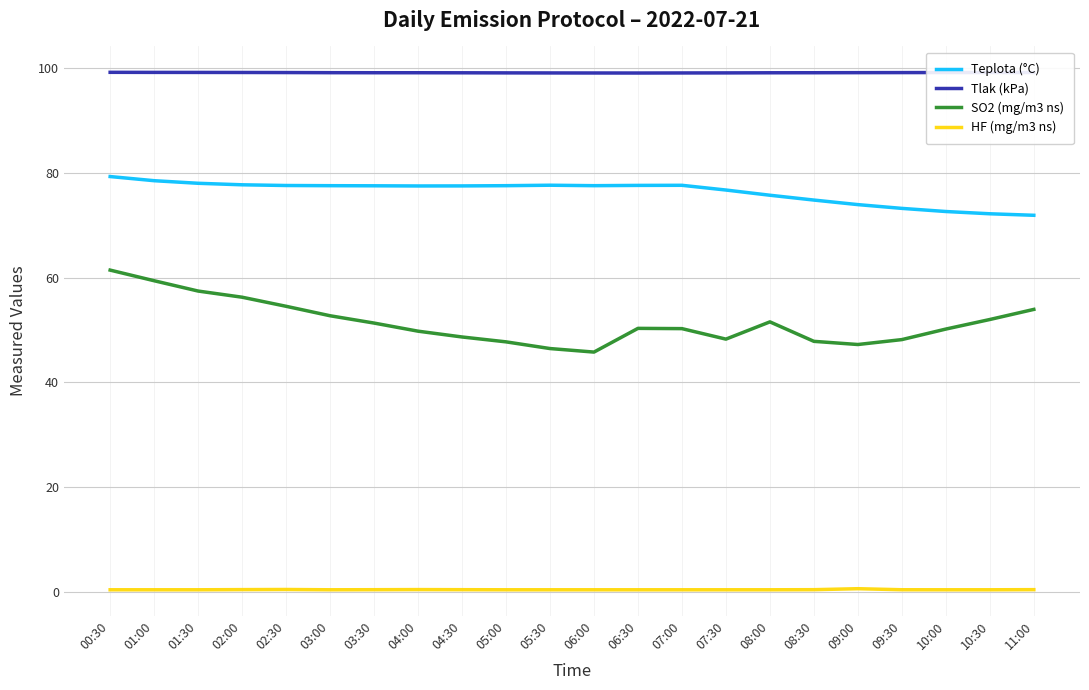

What is the maximum value shown in the chart?

99.2